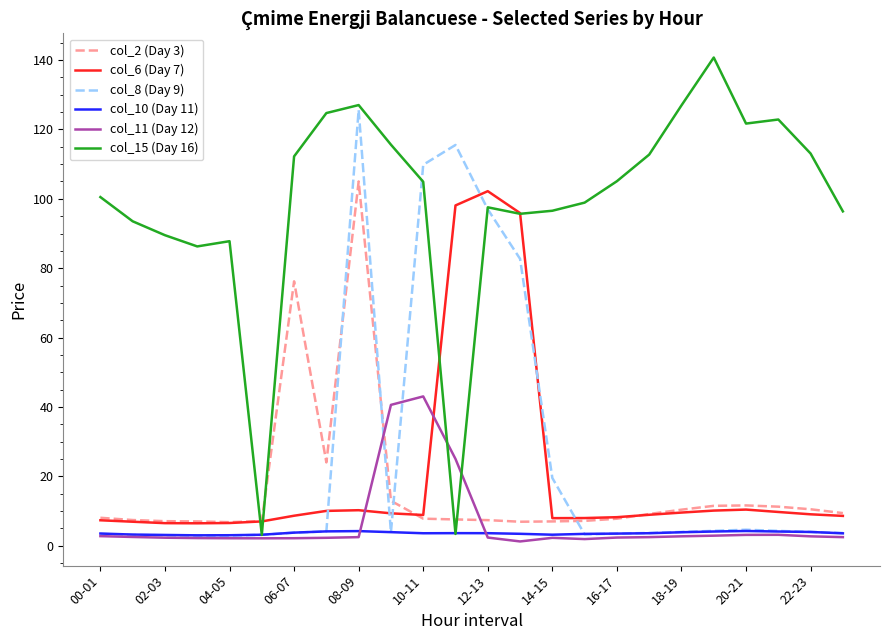

What is the sum of all col_6 (Day 7) values?

475.3